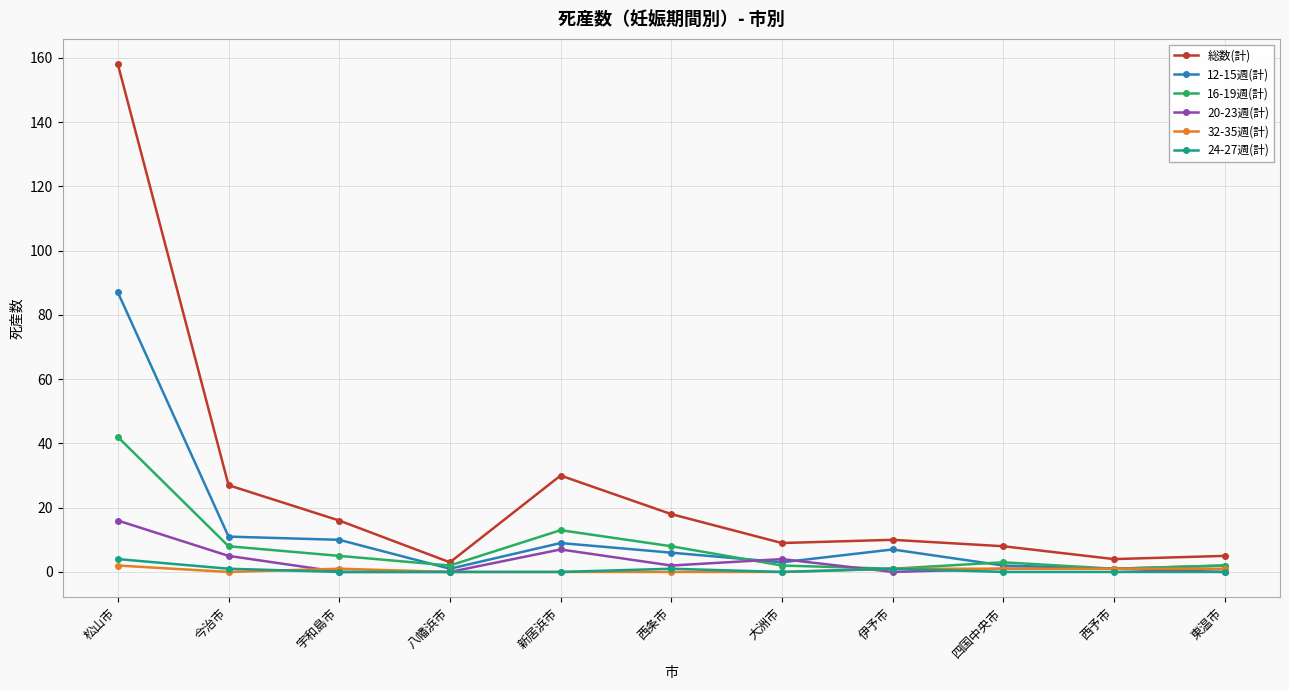

What is the label of the 2nd point from the left?

今治市